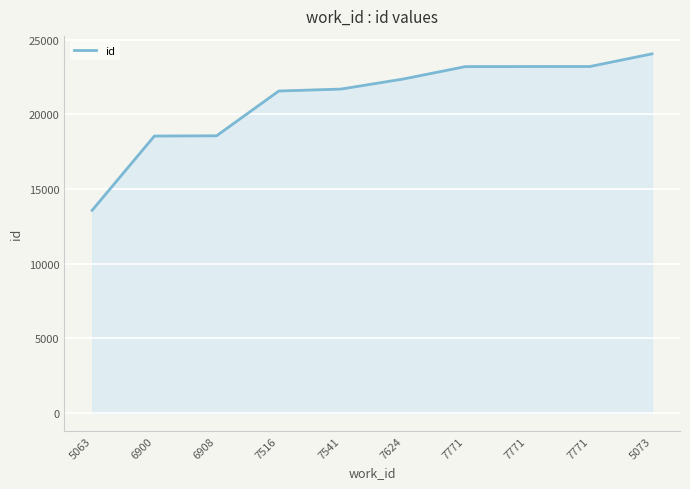

Rank the categories by value from lowest to highest.

5063, 6900, 6908, 7516, 7541, 7624, 7771, 7771, 7771, 5073